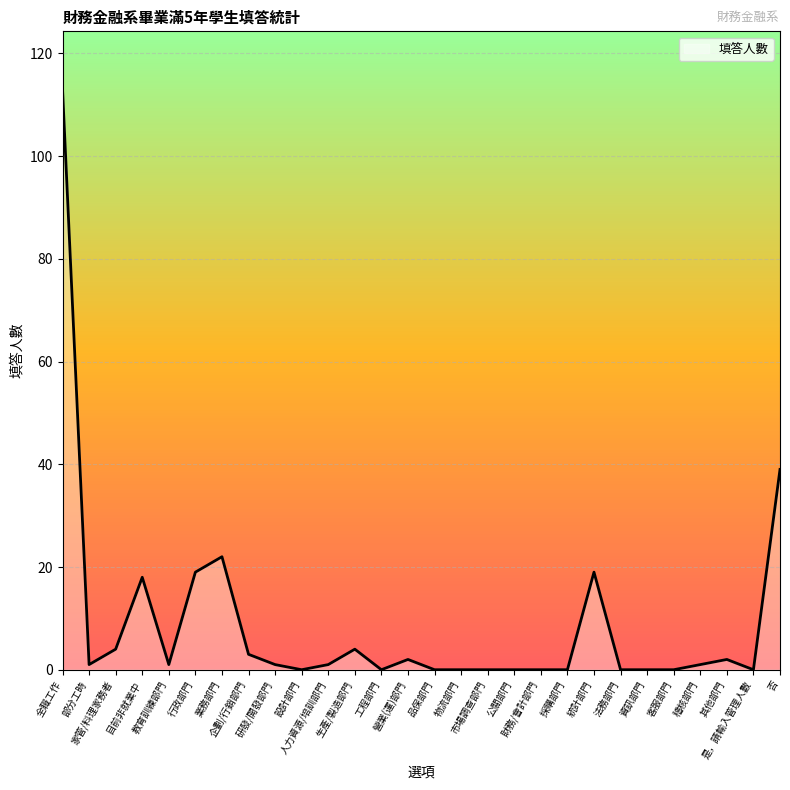

What is the greatest value displayed?

113